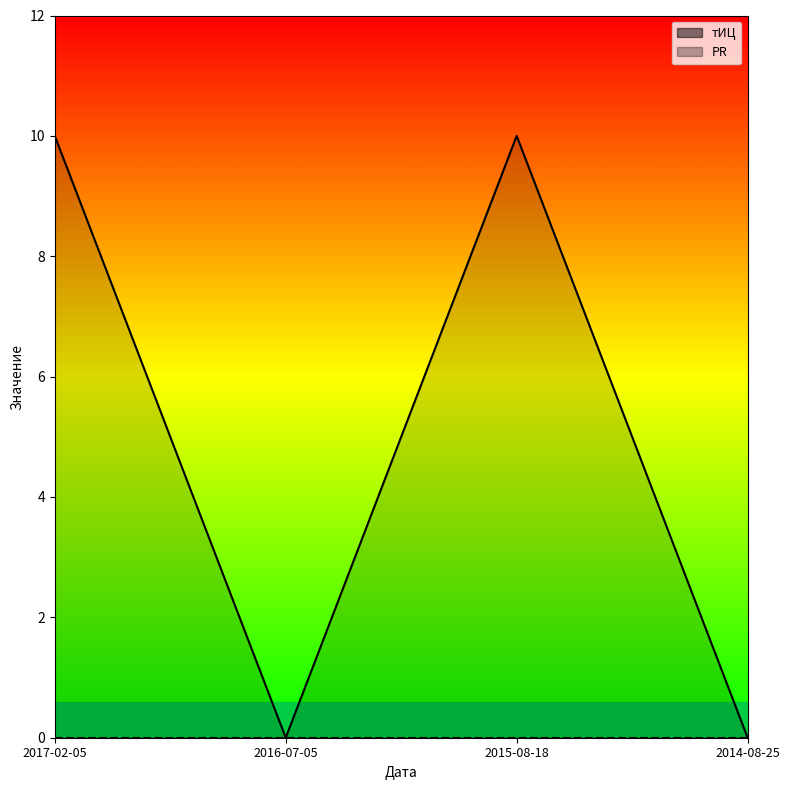

What is the sum of all values?

20